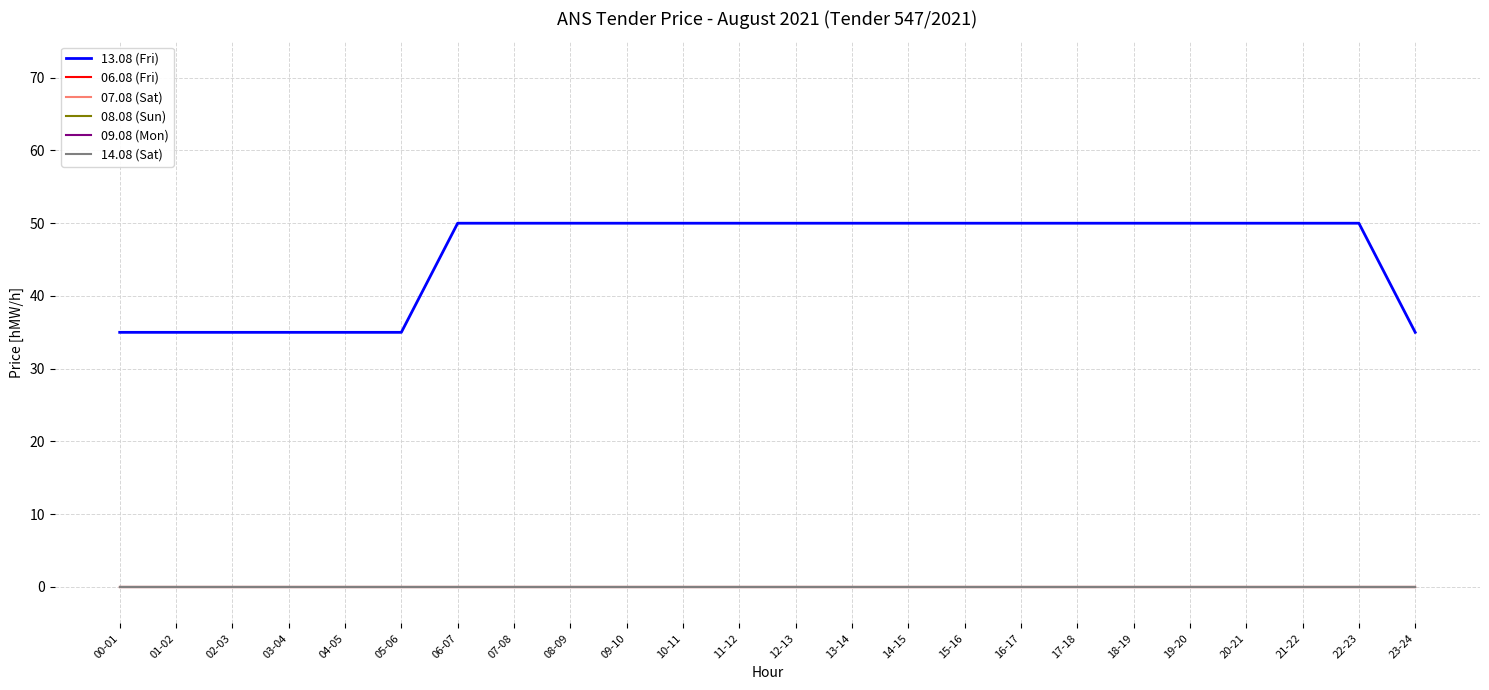

What is the label of the 5th point from the left?

04-05